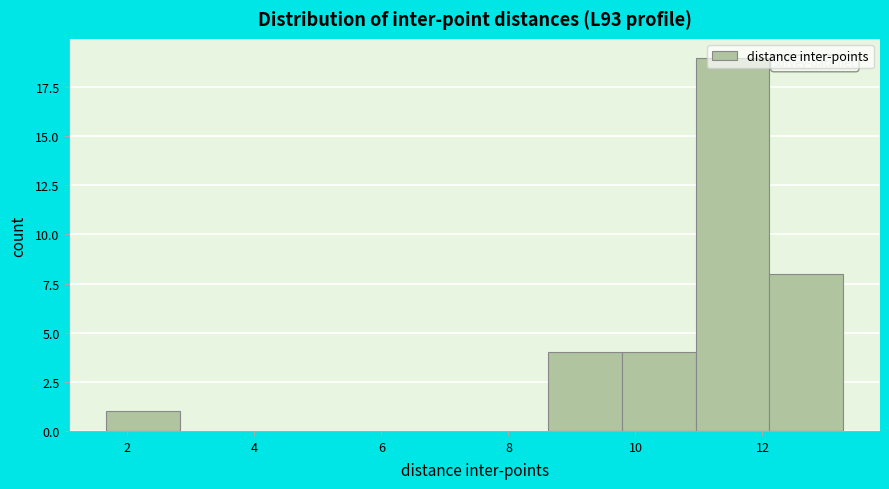

Reading left to right, list every bar in this chart as the range it spans on the x-axis followed by its height. Neither the bar edges nor the heights are printed on the chart, so give them approximately, as read against the axes.

1.6 to 2.8: 1
2.8 to 4.0: 0
4.0 to 5.2: 0
5.2 to 6.4: 0
6.4 to 7.4: 0
7.4 to 8.6: 0
8.6 to 9.8: 4
9.8 to 11.0: 4
11.0 to 12.2: 19
12.2 to 13.2: 8